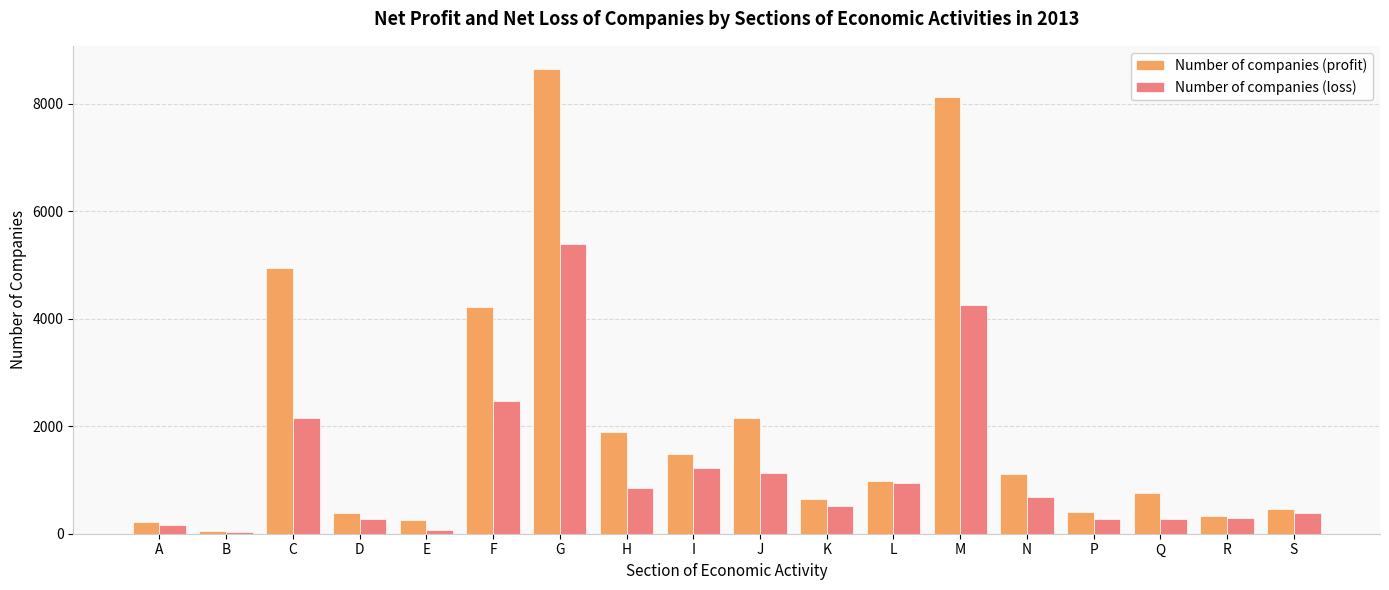

Rank the series by their maximum value, from lowest to highest.

Number of companies (loss), Number of companies (profit)